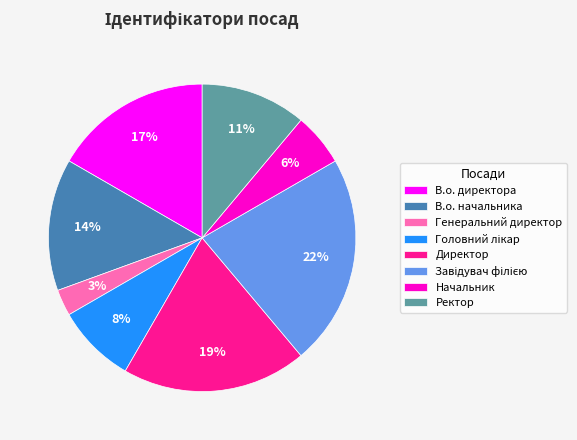

Do Генеральний директор and Директор together represent more than half of the pie?

No